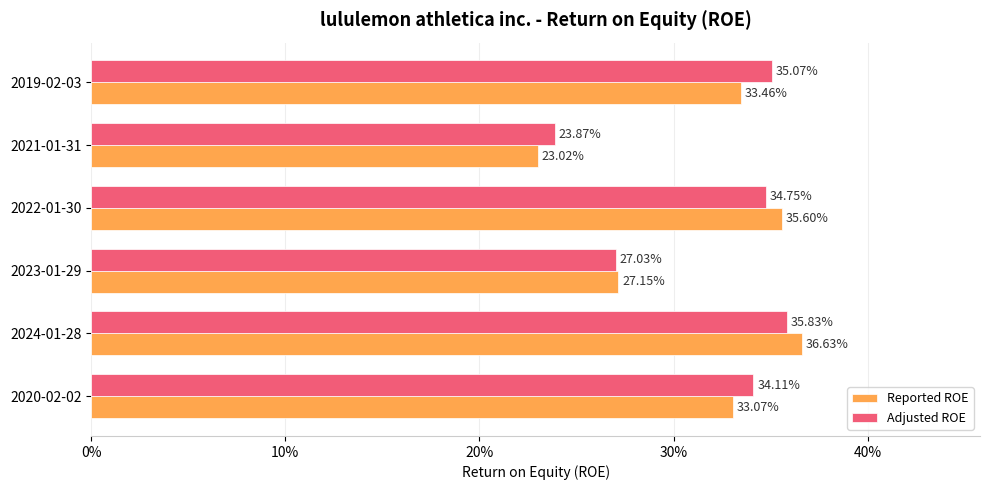

What are all the series names shown in the legend?

Reported ROE, Adjusted ROE